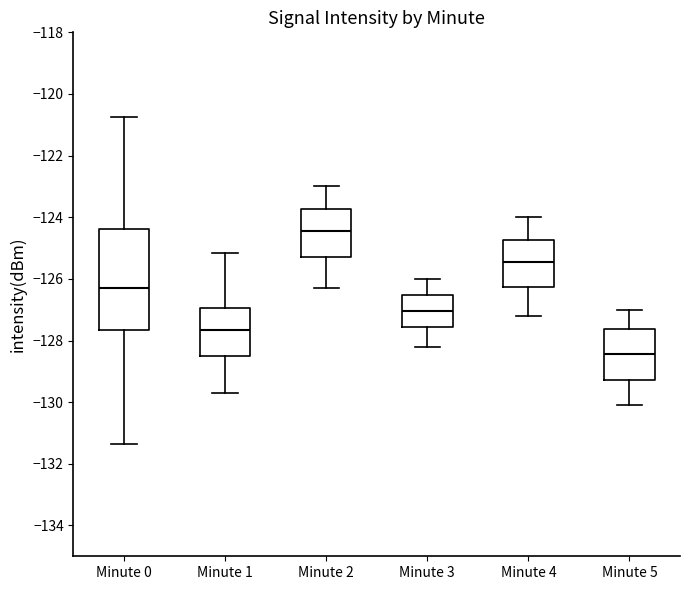

Which box has the lowest median line?

Minute 5